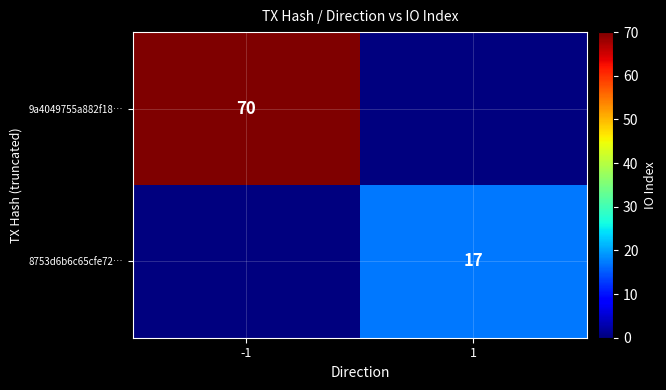

The value of 8753d6b6c65cfe72… at 1 is 17. True or false?

True